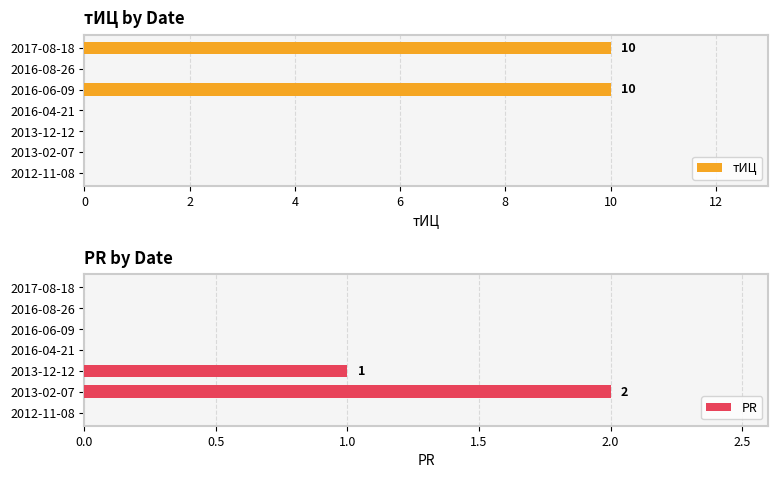

Which series has the largest total across all categories?

тИЦ